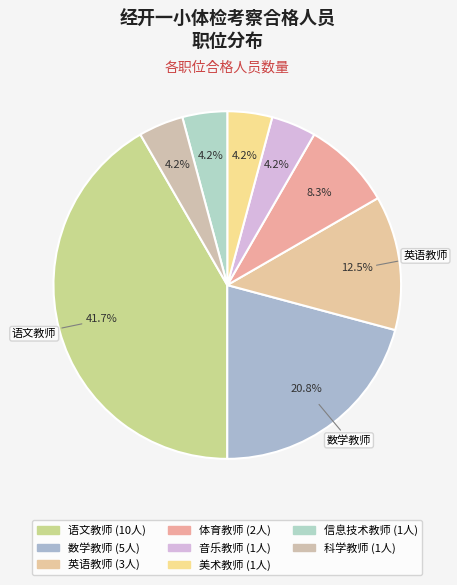

How many slices are in this pie chart?

8